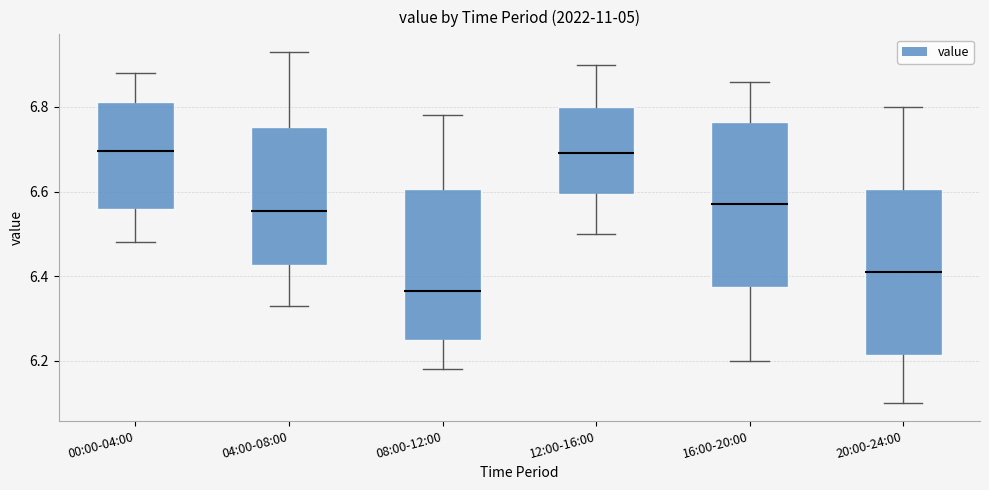

Reading left to right, read every box against the y-axis: the position of its median line, the range the box covers, and the ends of its whiskers. The values are not printed on the chart, so give them approximately, as read against the axis.

00:00-04:00: median 6.70, box 6.56 to 6.82, whiskers 6.48 to 6.88
04:00-08:00: median 6.56, box 6.42 to 6.76, whiskers 6.34 to 6.94
08:00-12:00: median 6.36, box 6.26 to 6.60, whiskers 6.18 to 6.78
12:00-16:00: median 6.70, box 6.60 to 6.80, whiskers 6.50 to 6.90
16:00-20:00: median 6.58, box 6.38 to 6.76, whiskers 6.20 to 6.86
20:00-24:00: median 6.42, box 6.22 to 6.60, whiskers 6.10 to 6.80